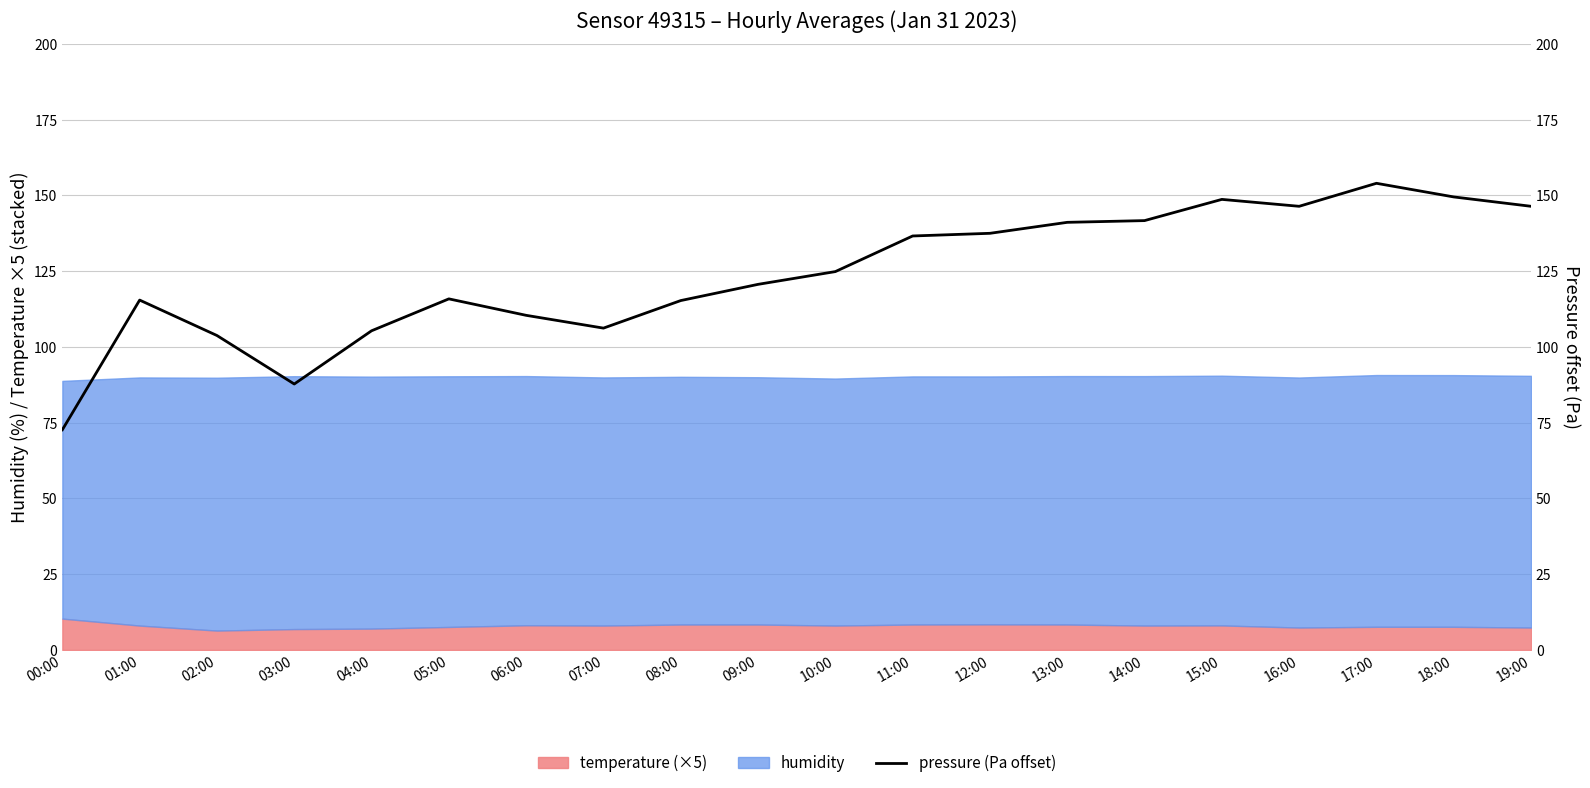

Reading left to right, extract all data points from this chart.

00:00=72.7	01:00=115.4	02:00=103.8	03:00=87.8	04:00=105.3	05:00=115.8	06:00=110.4	07:00=106.2	08:00=115.3	09:00=120.6	10:00=124.8	11:00=136.6	12:00=137.5	13:00=141.1	14:00=141.7	15:00=148.7	16:00=146.4	17:00=154.0	18:00=149.5	19:00=146.4